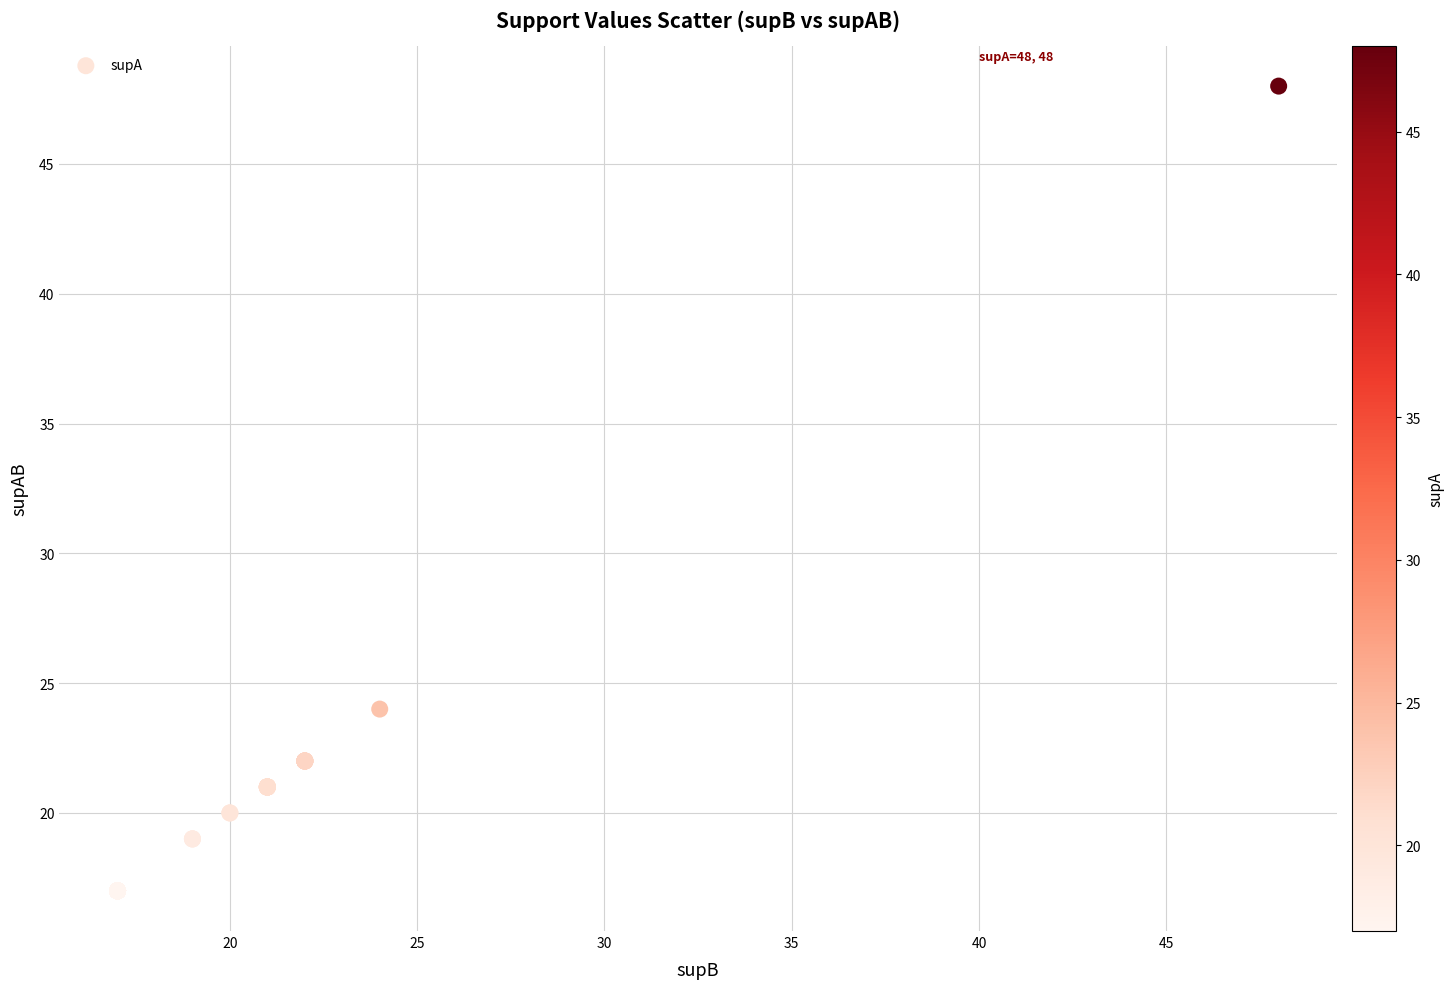

What Y value in the scatter plot is closest to 32?

24